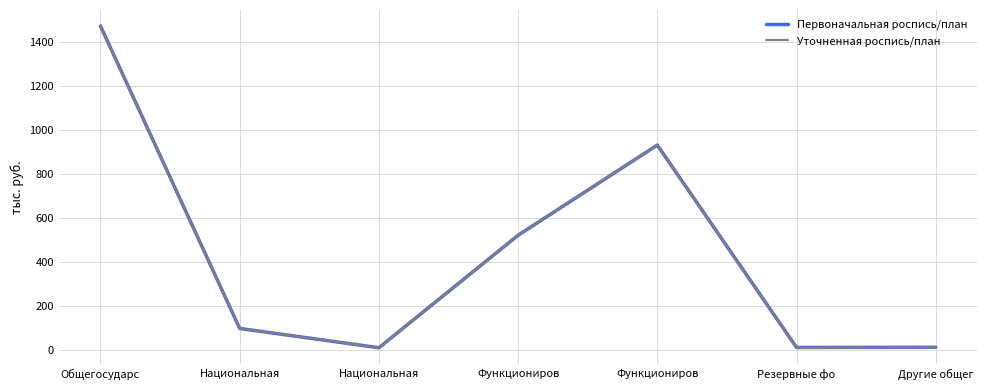

What is the label of the 6th point from the left?

Резервные фо